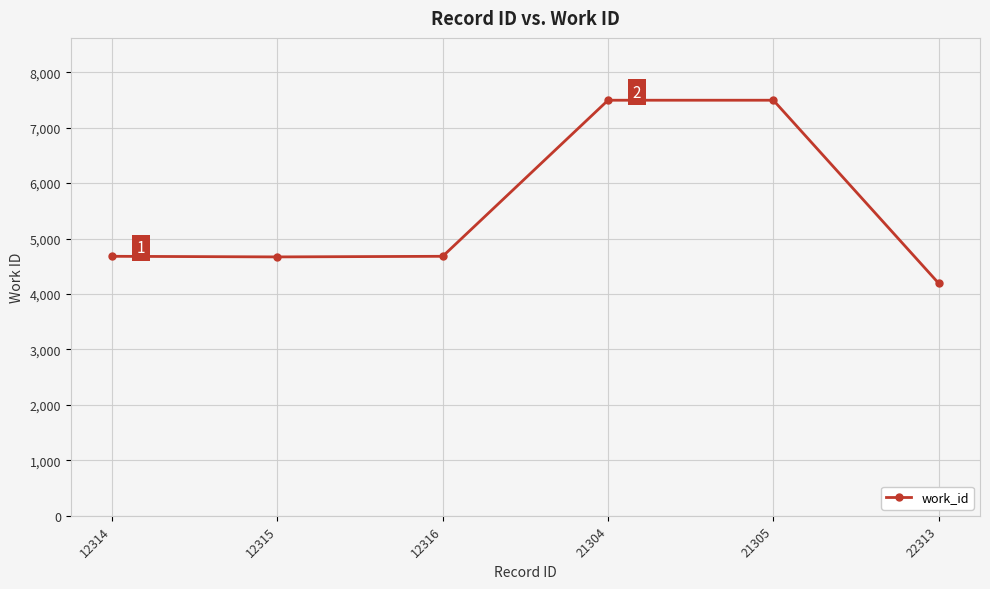

What is the change in value from 12314 to 21305?

+2815